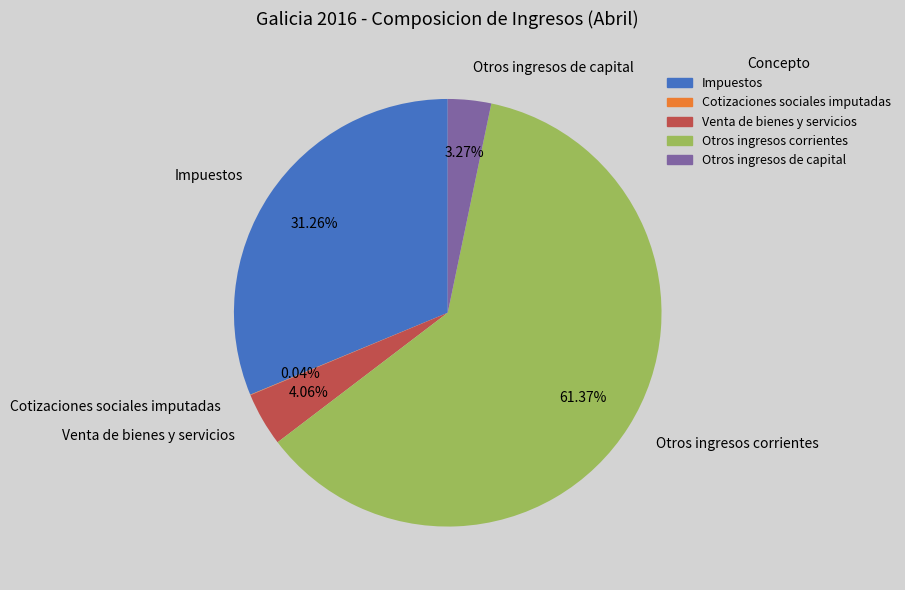

Which slice is the largest?

Otros ingresos corrientes